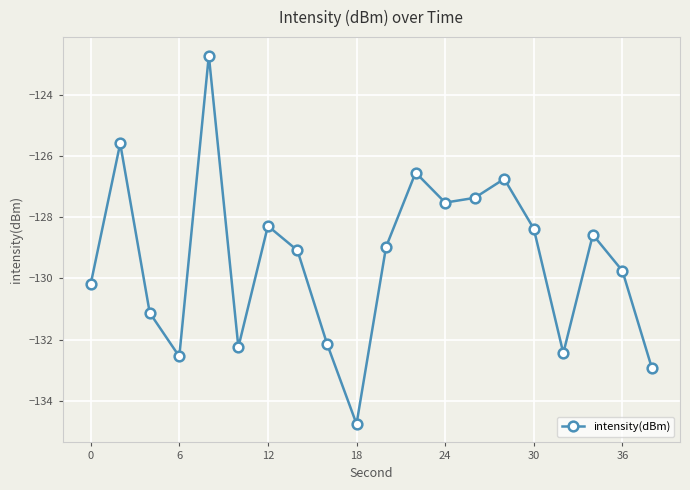

What is the sum of all values?

-2587.9